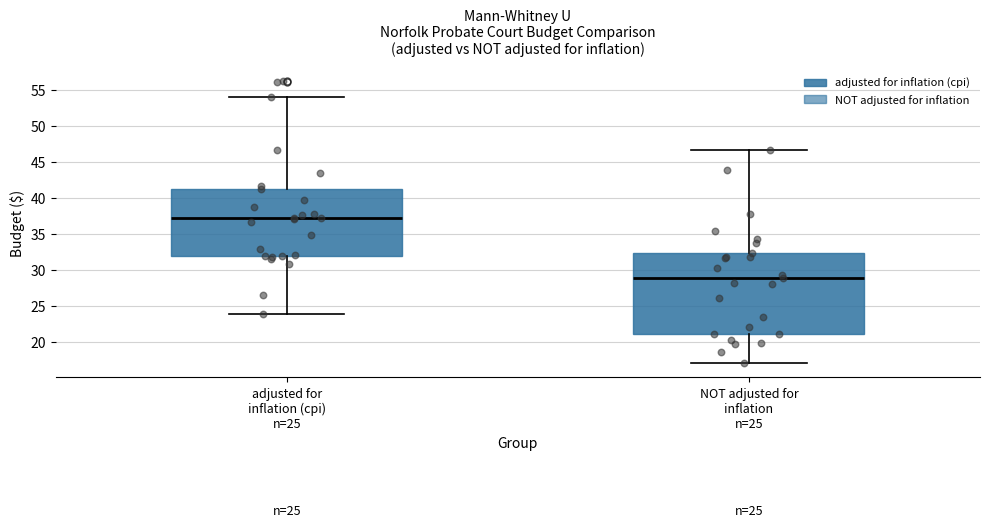

Reading left to right, transcribe this box plot: for each box, give where its median line is, the range the box spans, and where its two whiskers end, as read against the y-axis. The values are not printed on the chart, so give them approximately, as read against the axis.

adjusted for inflation (cpi) n=25: median 37.0, box 32.0 to 41.5, whiskers 24.0 to 54.0
NOT adjusted for inflation n=25: median 29.0, box 21.0 to 32.5, whiskers 17.0 to 46.5